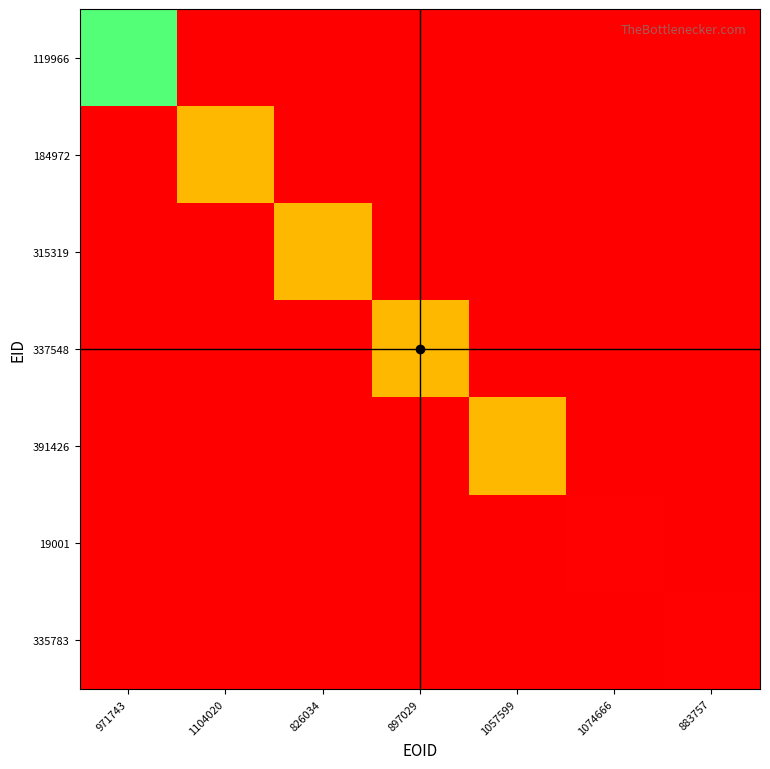

At how many categories does at least one series exceed 18533?

5